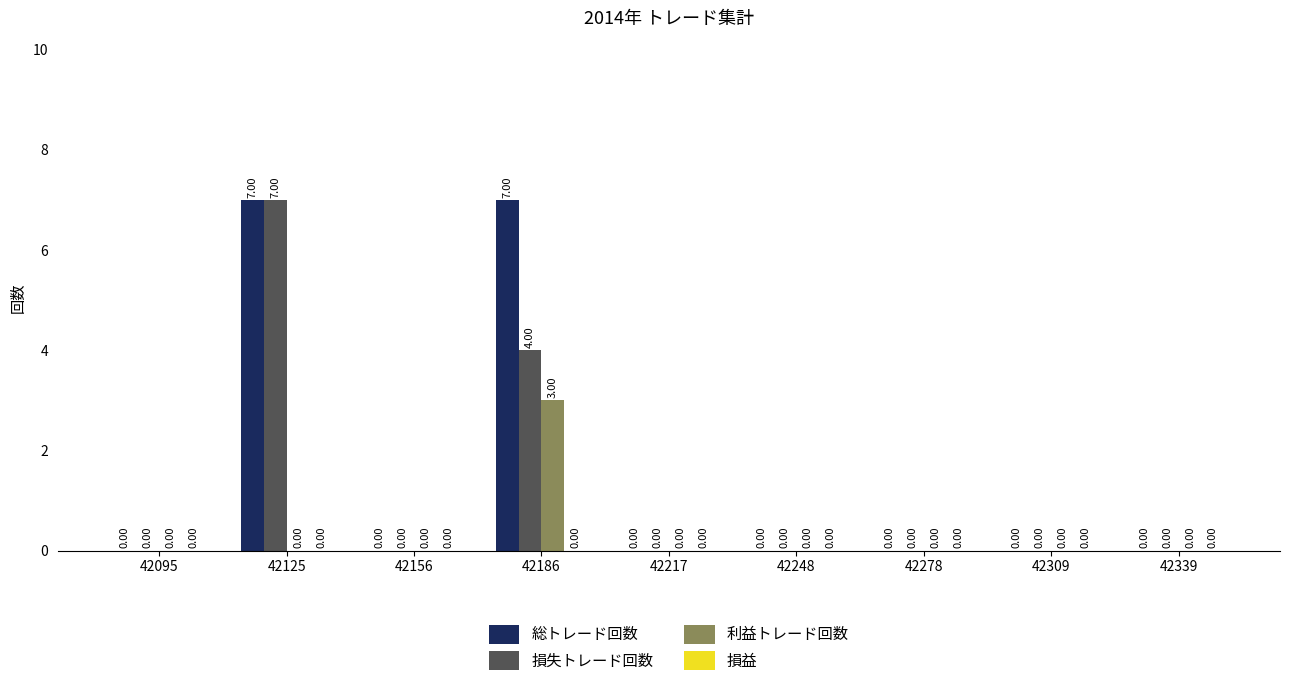

Which series has the largest total across all categories?

総トレード回数